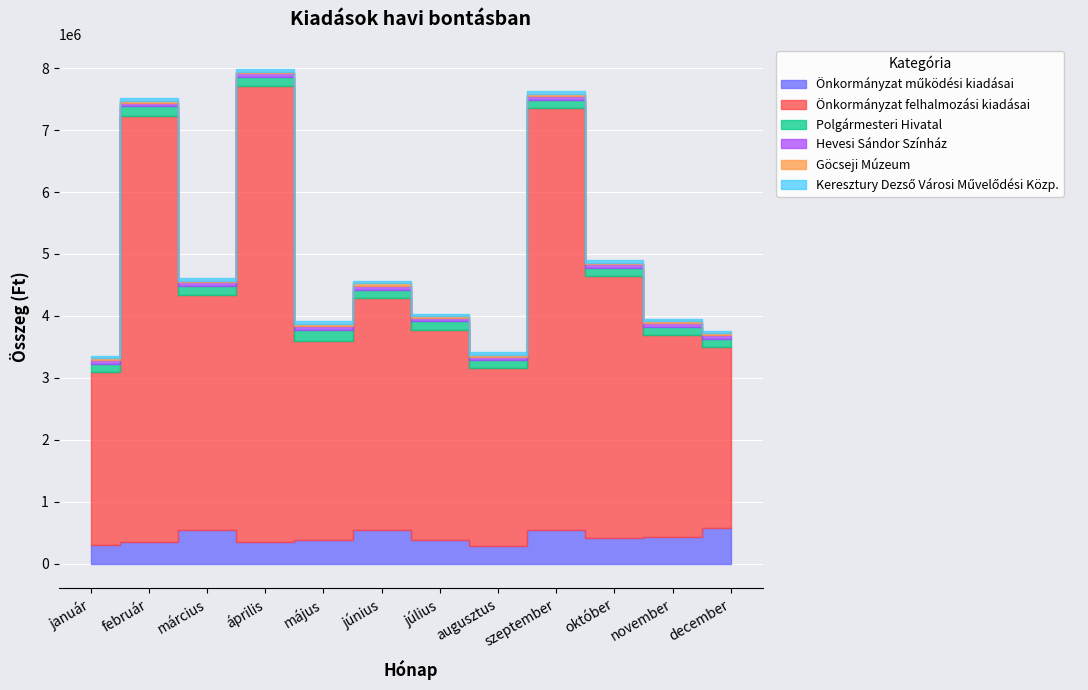

Is it true that Hevesi Sándor Színház equals 62000 at január?

True